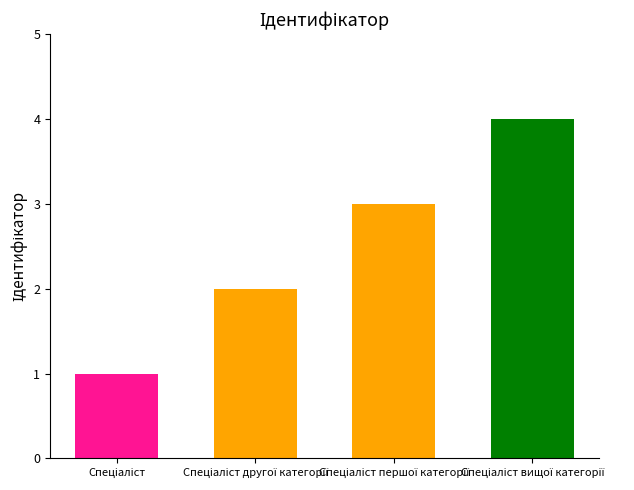

What is the value of the 4th bar from the left?

4